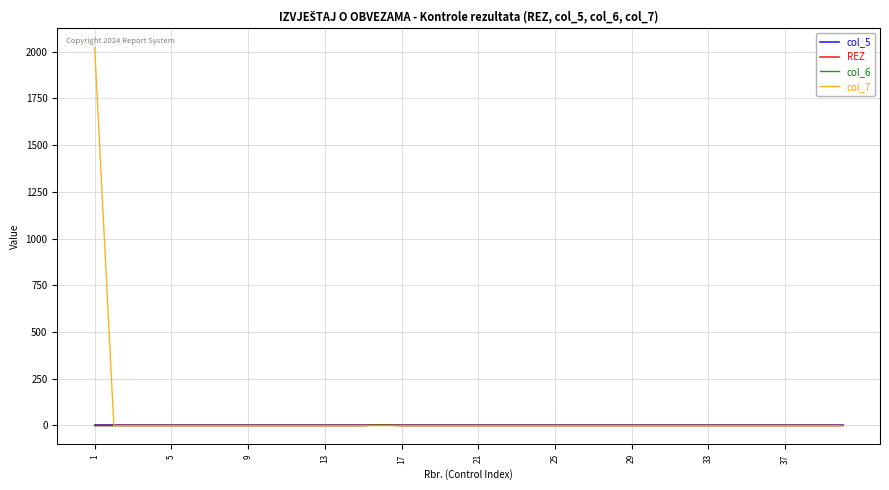

Reading left to right, transcribe all the data shown in this chart.

col_5: 0	0	0	0	0	0	0	0	0	0	0	0	0	0	0	0	0	0	0	0	0	0	0	0	0	0	0	0	0	0	0	0	0	0	0	0	0	0	0	0
REZ: 0	0	0	0	0	0	0	0	0	0	0	0	0	0	0	3	0	0	0	0	0	0	0	0	0	0	0	0	0	0	0	0	0	0	0	0	0	0	0	0
col_6: 0	0	0	0	0	0	0	0	0	0	0	0	0	0	0	3	0	0	0	0	0	0	0	0	0	0	0	0	0	0	0	0	0	0	0	0	0	0	0	0
col_7: 2024	0	0	0	0	0	0	0	0	0	0	0	0	0	0	0	0	0	0	0	0	0	0	0	0	0	0	0	0	0	0	0	0	0	0	0	0	0	0	0